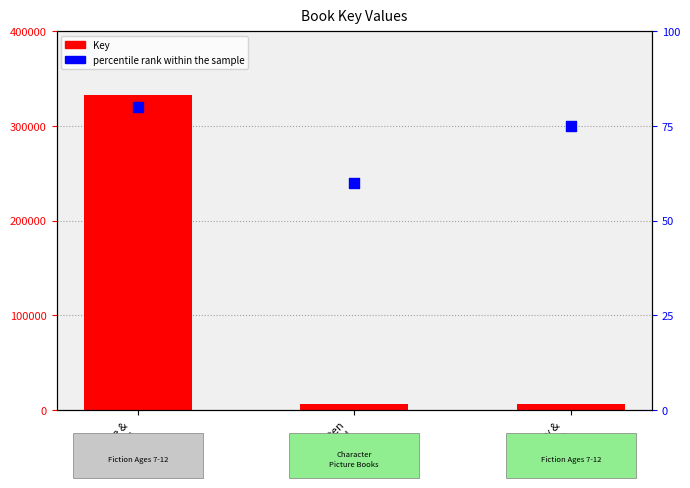

Which series reaches the minimum Y coordinate?

percentile rank within the sample